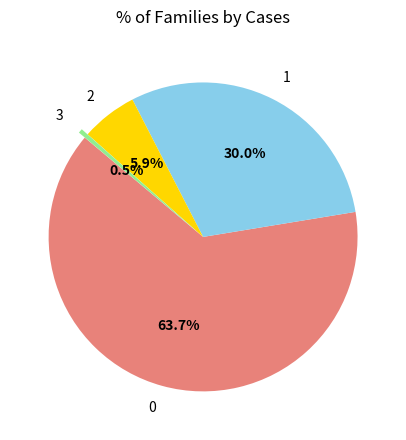

To the nearest percent, what is the difference between the largest and smallest slice percentages?

63%